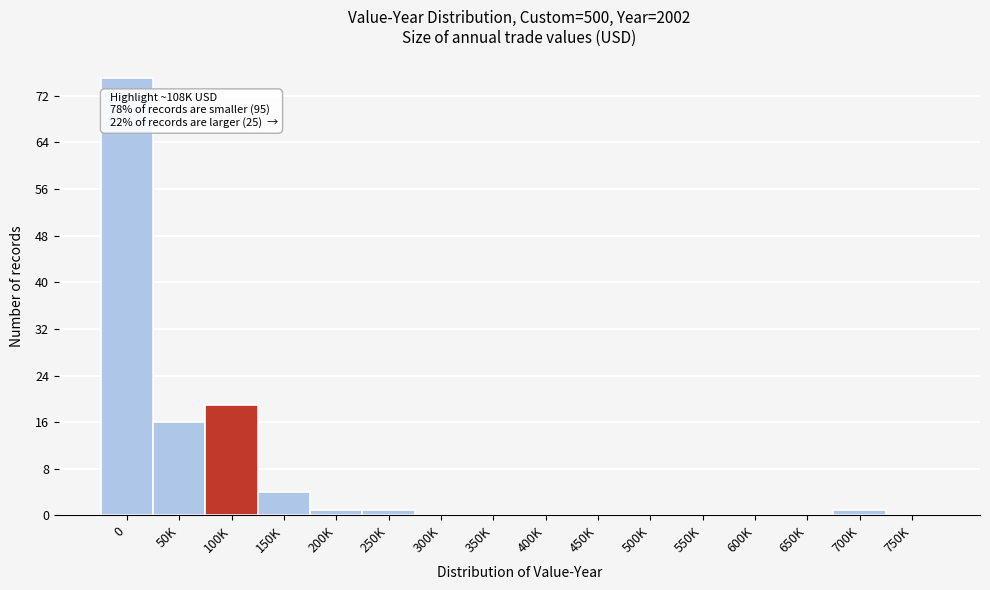

Reading left to right, list all the values displayed in this chart.

0=75	50K=16	100K=19	150K=4	200K=1	250K=1	300K=0	350K=0	400K=0	450K=0	500K=0	550K=0	600K=0	650K=0	700K=1	750K=0